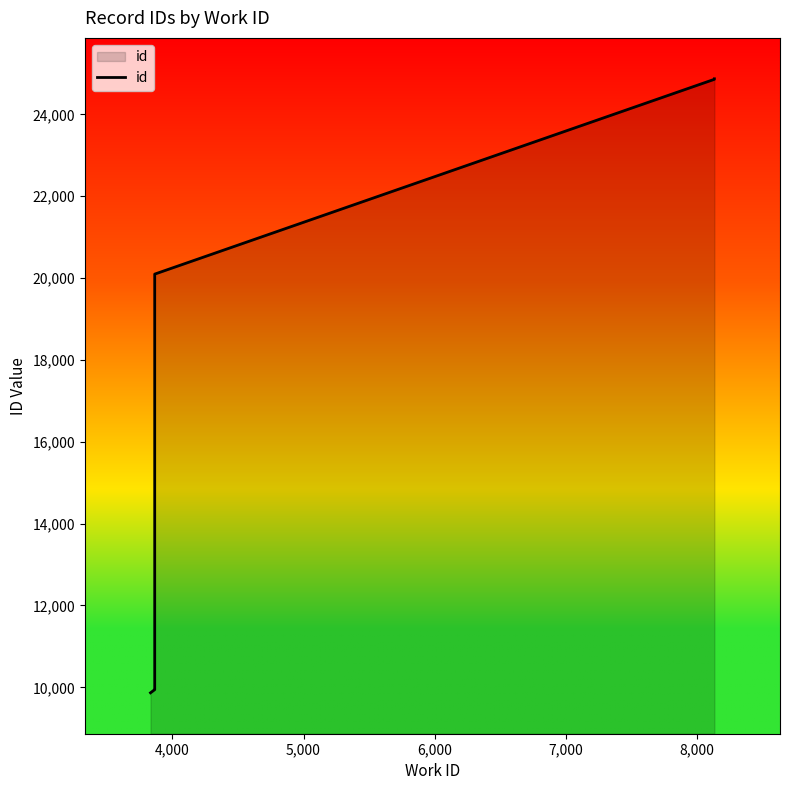

What is the average value?

17826